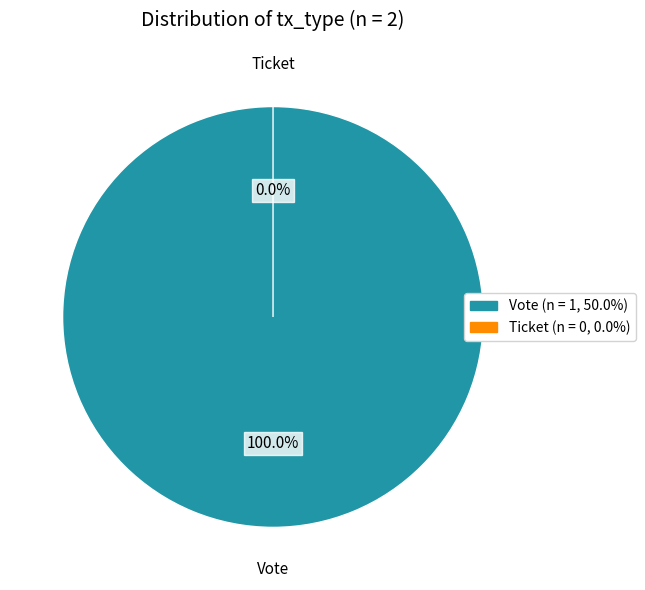

What percentage is the Vote slice, to the nearest percent?

100%